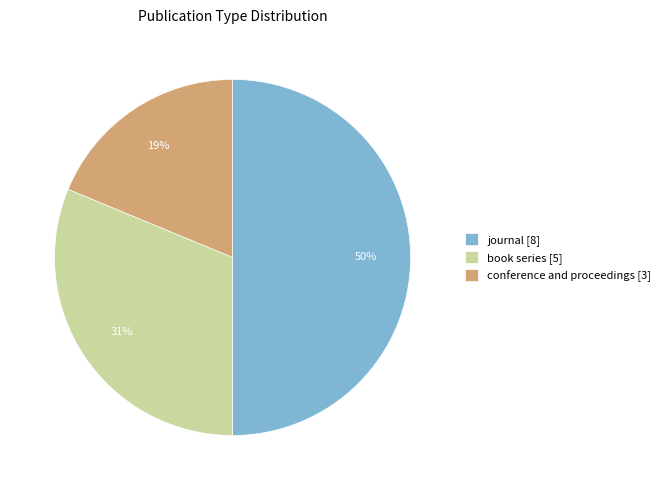

Between journal [8] and book series [5], which is larger?

journal [8]